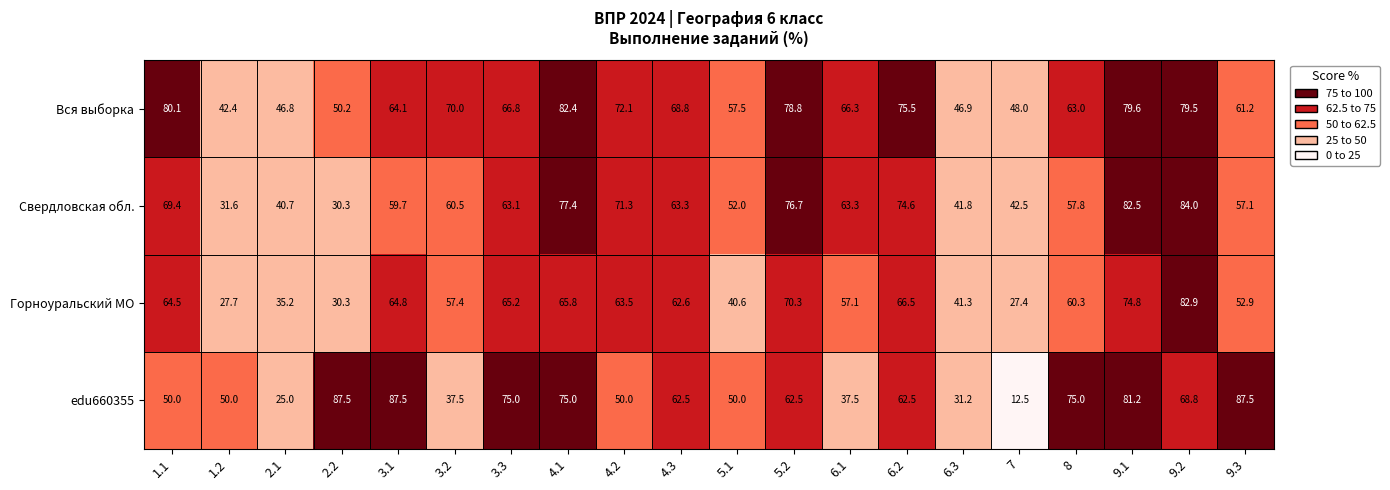

What is the maximum value shown in the chart?

87.5